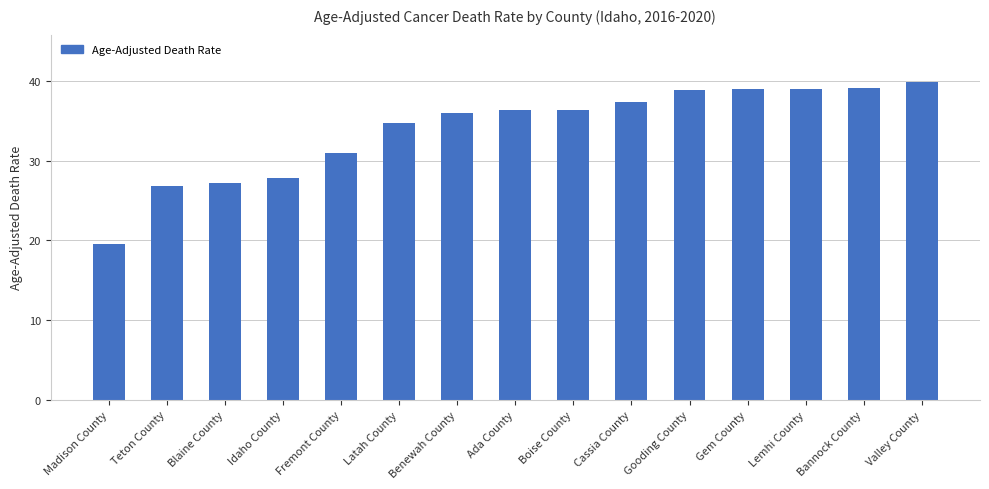

The chart shows a value of 60.8 at Lemhi County. True or false?

False